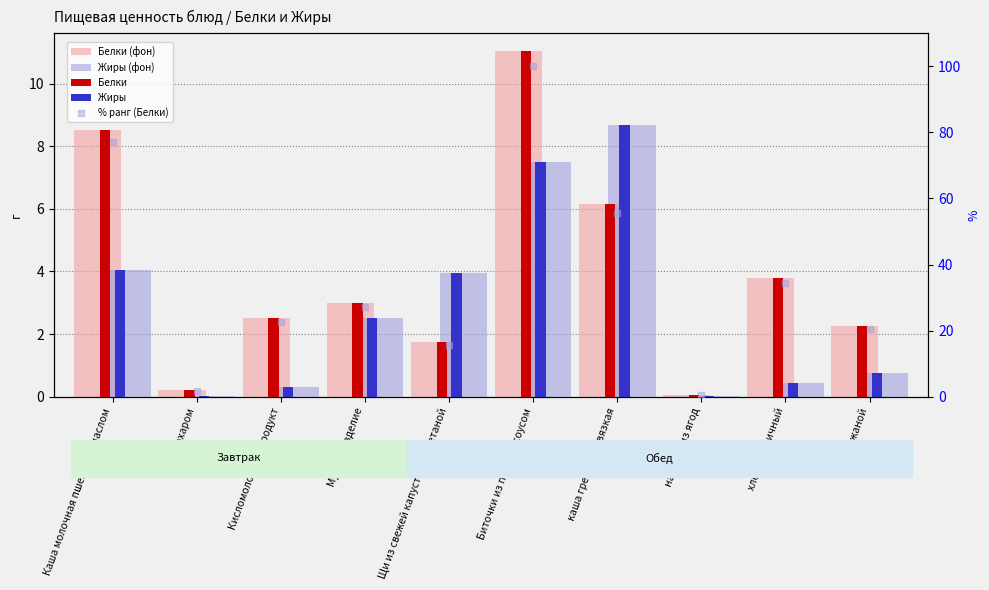

Between каша гречневая вязкая and Кисломолочный продукт, which is larger?

каша гречневая вязкая